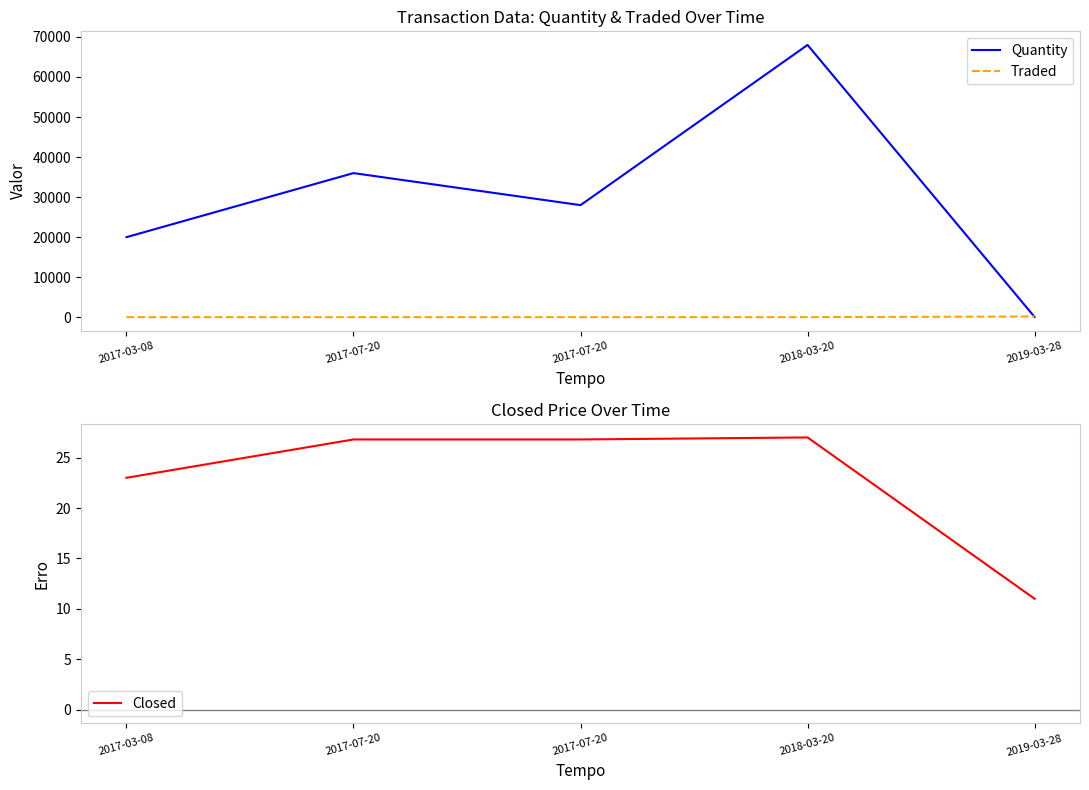

What are all the series names shown in the legend?

Quantity, Traded, Closed